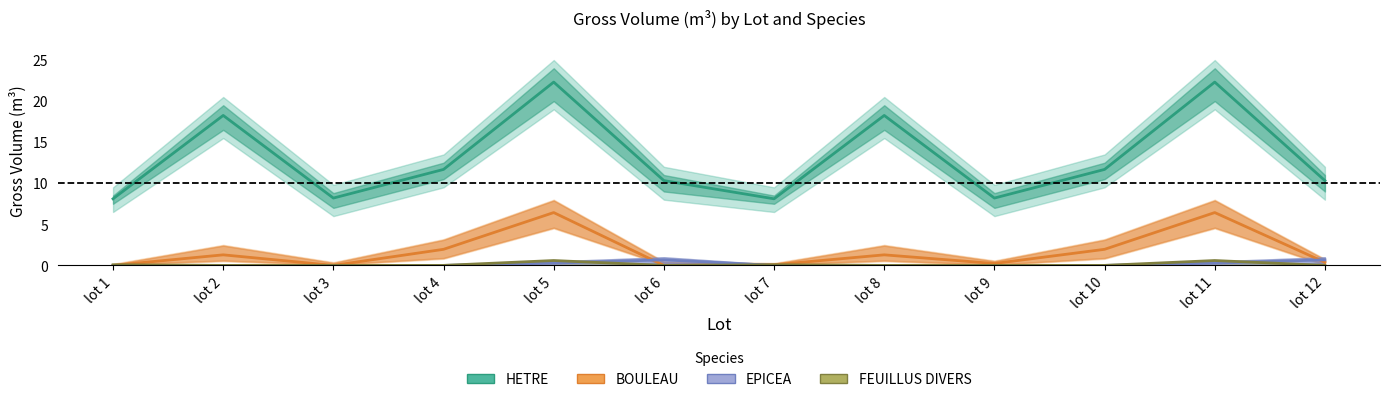

What are all the series names shown in the legend?

HETRE, BOULEAU, EPICEA, FEUILLUS DIVERS